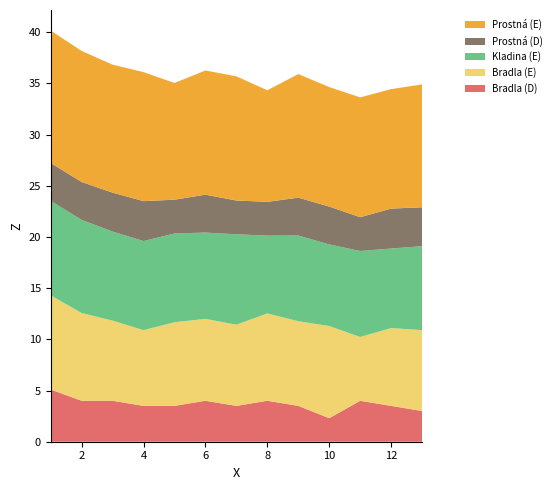

Reading left to right, extract all data points from this chart.

Bradla (D): 5.1	4.0	4.0	3.5	3.5	4.0	3.5	4.0	3.5	2.3	4.0	3.5	3.0
Bradla (E): 9.2	8.6	7.8	7.4	8.2	8.0	7.9	8.5	8.3	9.0	6.2	7.6	7.9
Kladina (E): 9.2	9.1	8.7	8.7	8.7	8.4	8.8	7.6	8.4	8.0	8.4	7.8	8.2
Prostná (D): 3.7	3.7	3.8	3.9	3.3	3.7	3.3	3.3	3.7	3.7	3.3	3.9	3.8
Prostná (E): 12.9	12.8	12.5	12.6	11.4	12.1	12.1	10.9	12.1	11.7	11.7	11.7	12.0